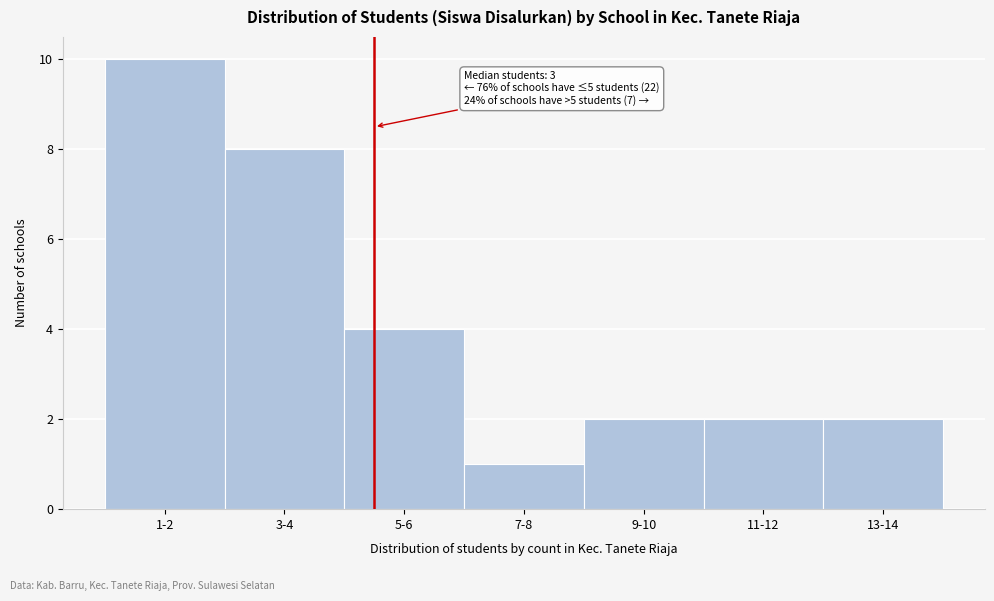

Reading left to right, what are all the values shown in this chart?

1-2=10	3-4=8	5-6=4	7-8=1	9-10=2	11-12=2	13-14=2